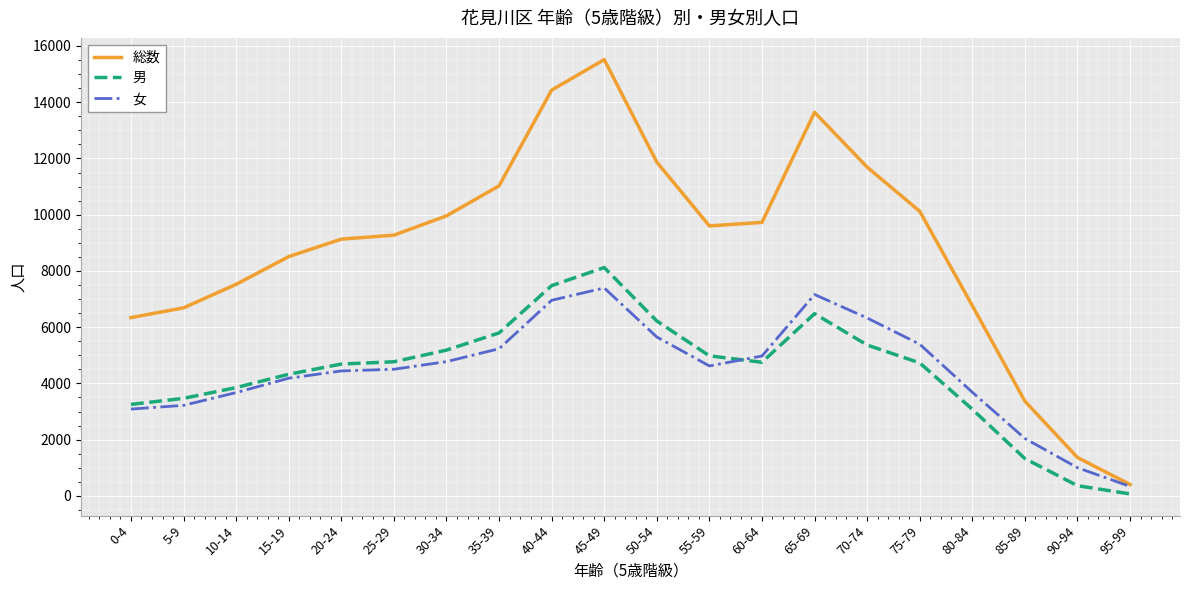

Which series changed the most between 65-69 and 70-74?

総数